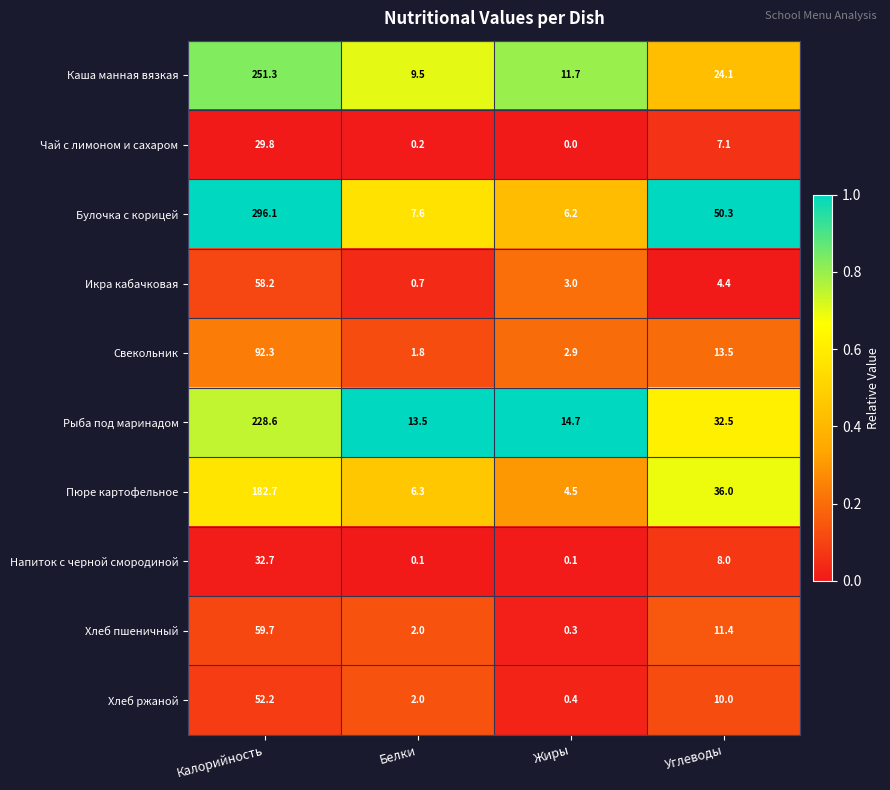

How many data points does each series have?

4